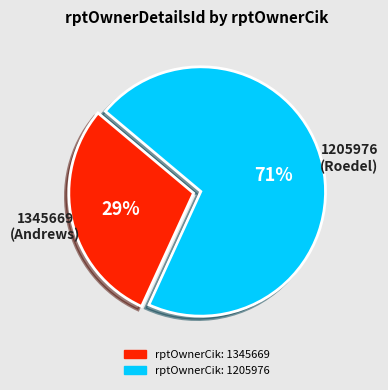

Is there a majority slice in this chart?

Yes